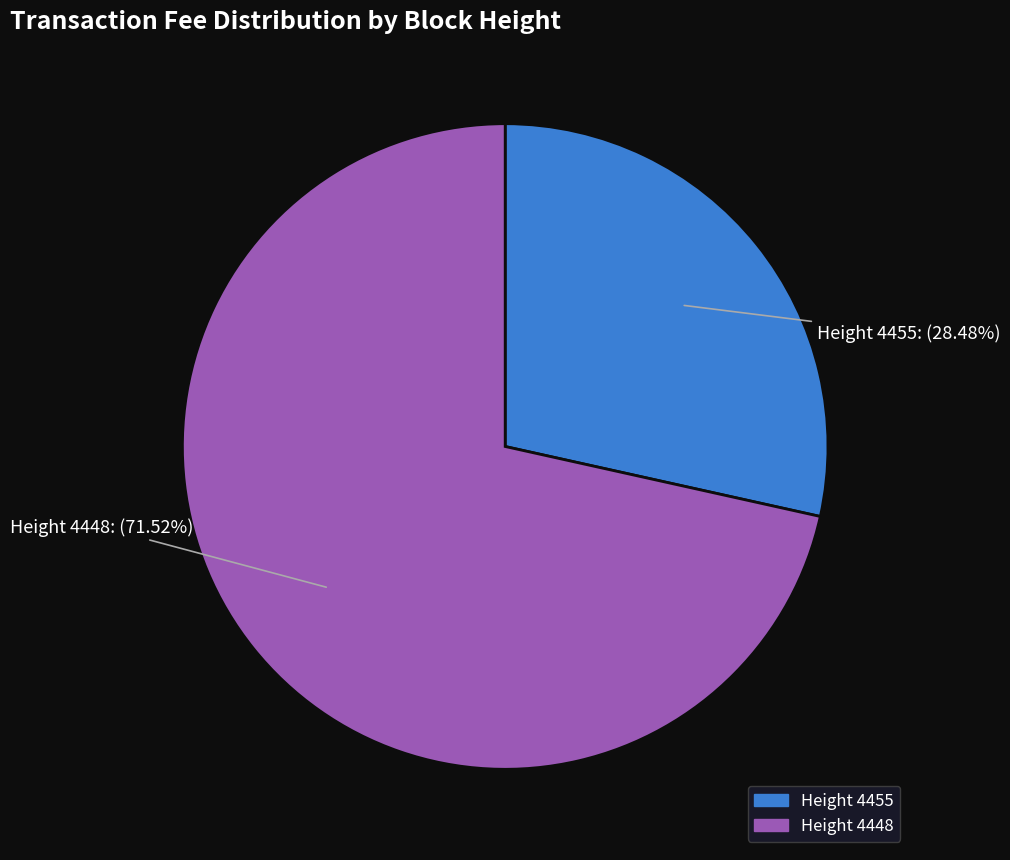

How many segments does this pie chart have?

2